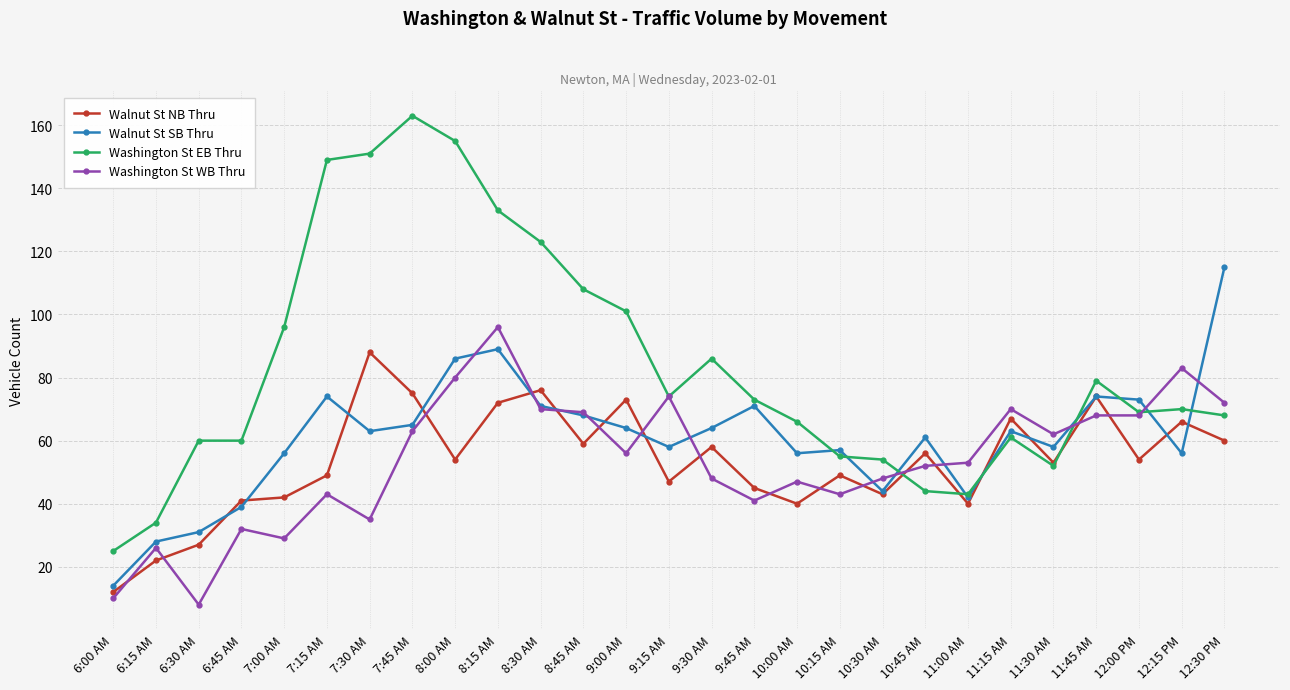

What is the label of the 6th point from the left?

7:15 AM